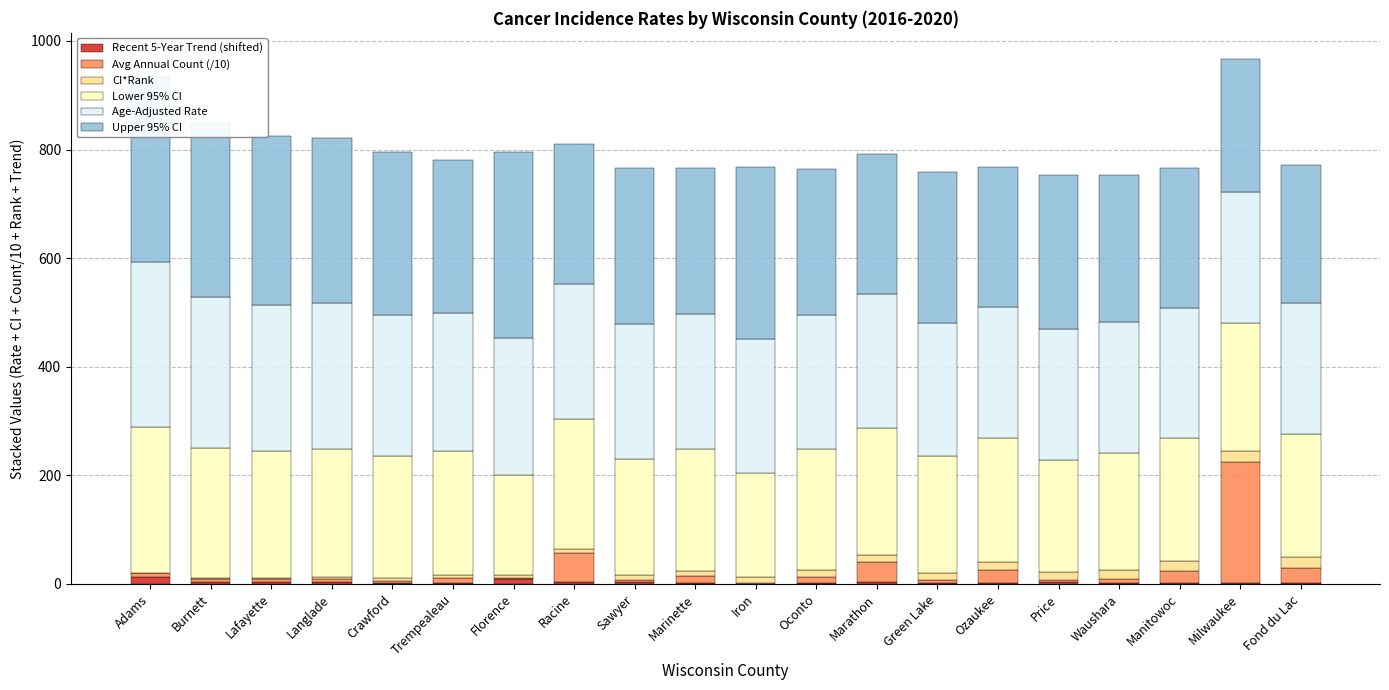

Are the bars horizontal?

No